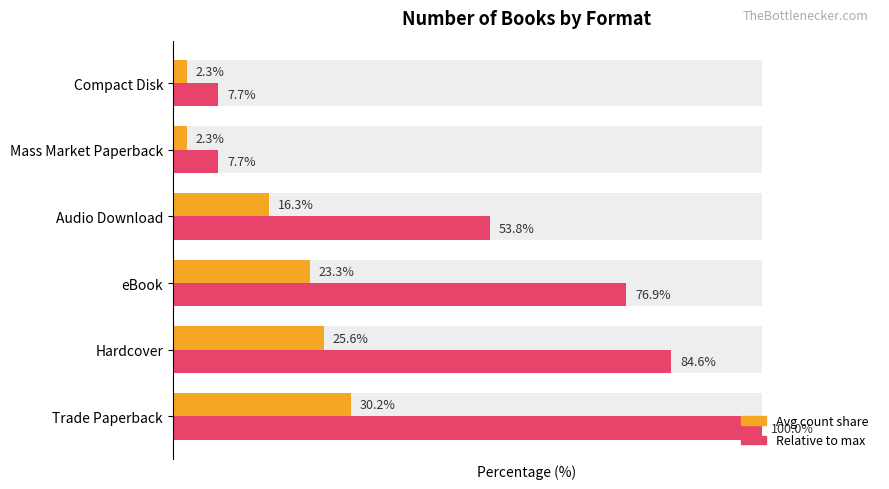

What is the difference between the second highest and minimum values in the Relative to max series?

76.9